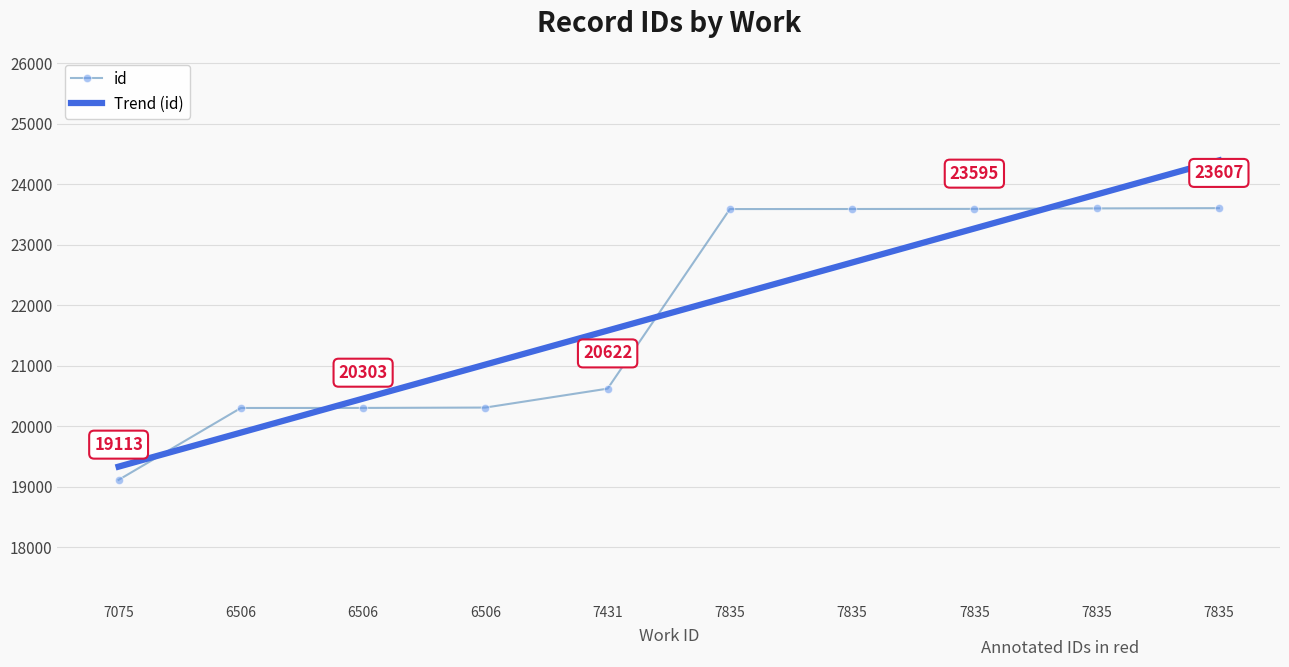

What are all the series names shown in the legend?

id, Trend (id)